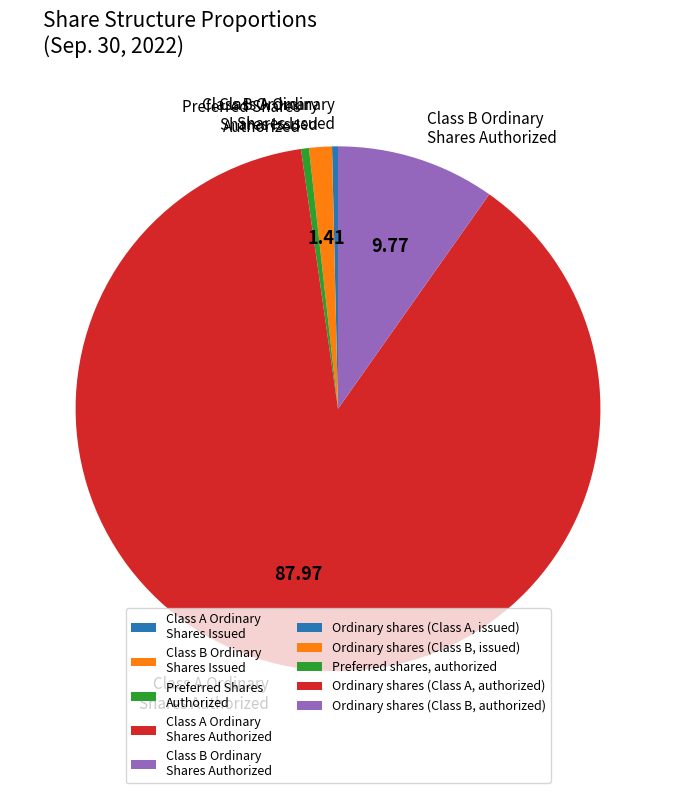

Which category has the biggest portion of the pie?

Class A Ordinary Shares Authorized